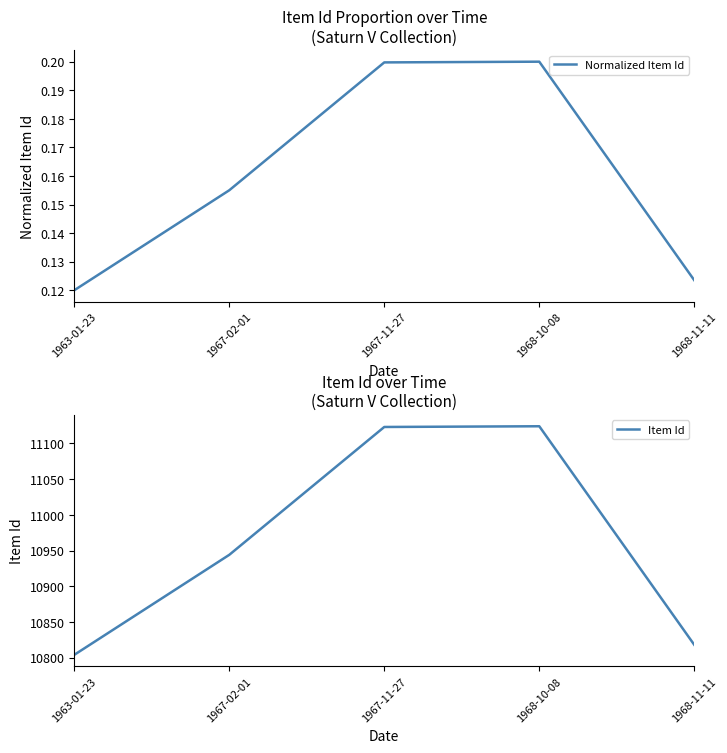

Is it true that Item Id equals 15926.0 at 1963-01-23?

False